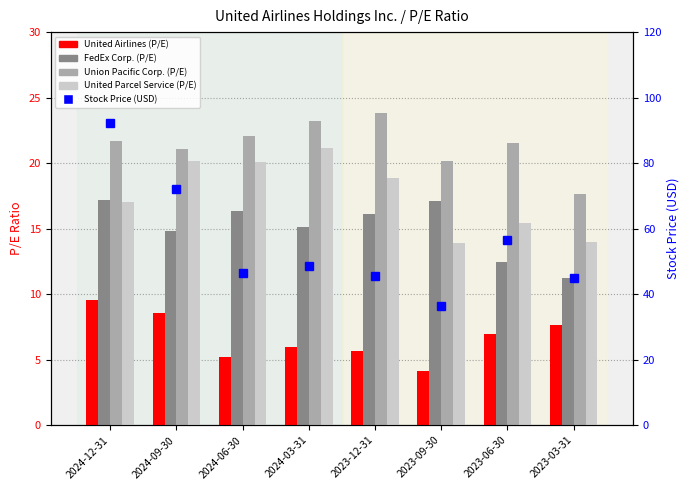

Reading left to right, what are all the values shown in this chart?

United Airlines (P/E): 2024-12-31=9.6	2024-09-30=8.6	2024-06-30=5.2	2024-03-31=6.0	2023-12-31=5.7	2023-09-30=4.2	2023-06-30=7.0	2023-03-31=7.7
FedEx Corp. (P/E): 2024-12-31=17.2	2024-09-30=14.8	2024-06-30=16.3	2024-03-31=15.1	2023-12-31=16.1	2023-09-30=17.1	2023-06-30=12.4	2023-03-31=11.2
Union Pacific Corp. (P/E): 2024-12-31=21.7	2024-09-30=21.1	2024-06-30=22.1	2024-03-31=23.2	2023-12-31=23.9	2023-09-30=20.1	2023-06-30=21.6	2023-03-31=17.6
United Parcel Service (P/E): 2024-12-31=17.1	2024-09-30=20.2	2024-06-30=20.1	2024-03-31=21.1	2023-12-31=18.9	2023-09-30=13.9	2023-06-30=15.4	2023-03-31=14.0
Stock Price (USD): 2024-12-31=92.2	2024-09-30=72.0	2024-06-30=46.4	2024-03-31=48.7	2023-12-31=45.5	2023-09-30=36.2	2023-06-30=56.6	2023-03-31=44.9